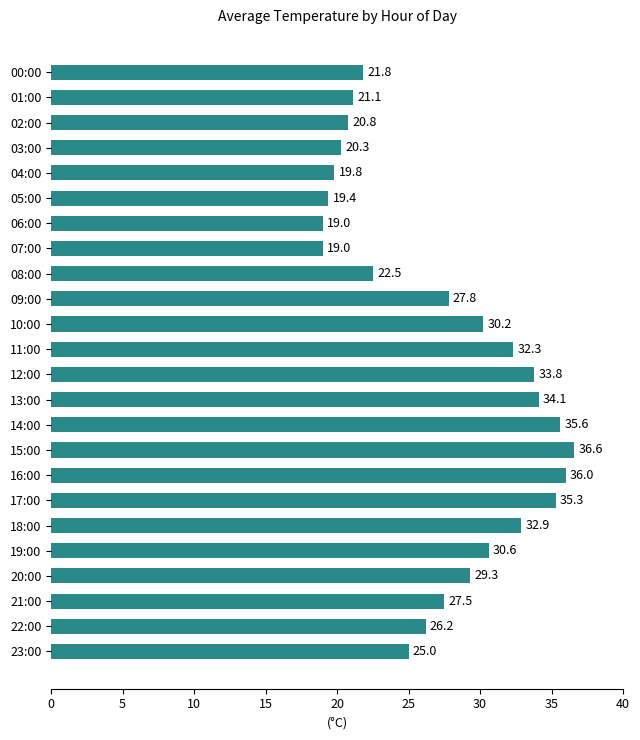

How many bars are there in total?

24